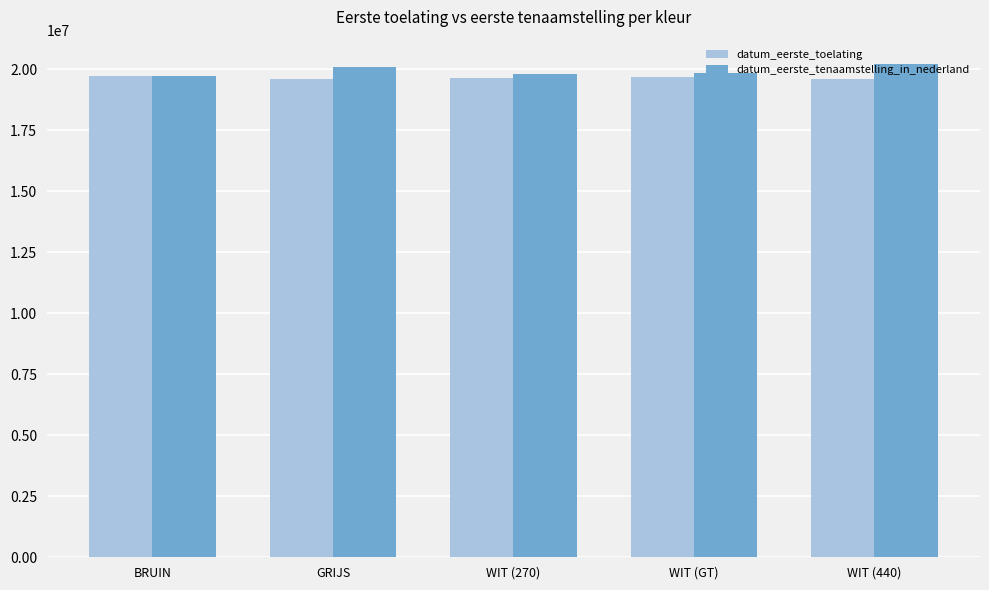

What position from the right is WIT (270)?

3